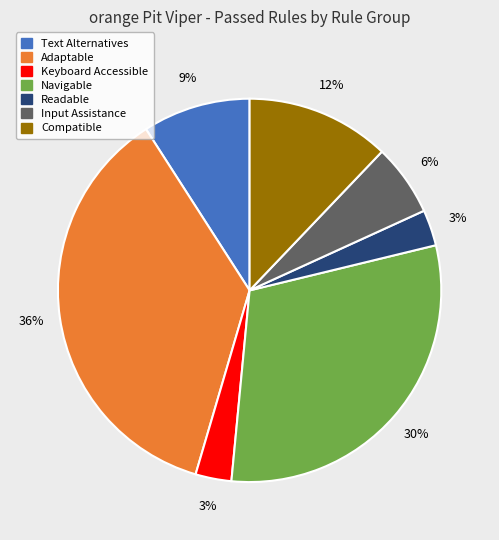

To the nearest percent, what is the difference between the largest and smallest slice percentages?

33%